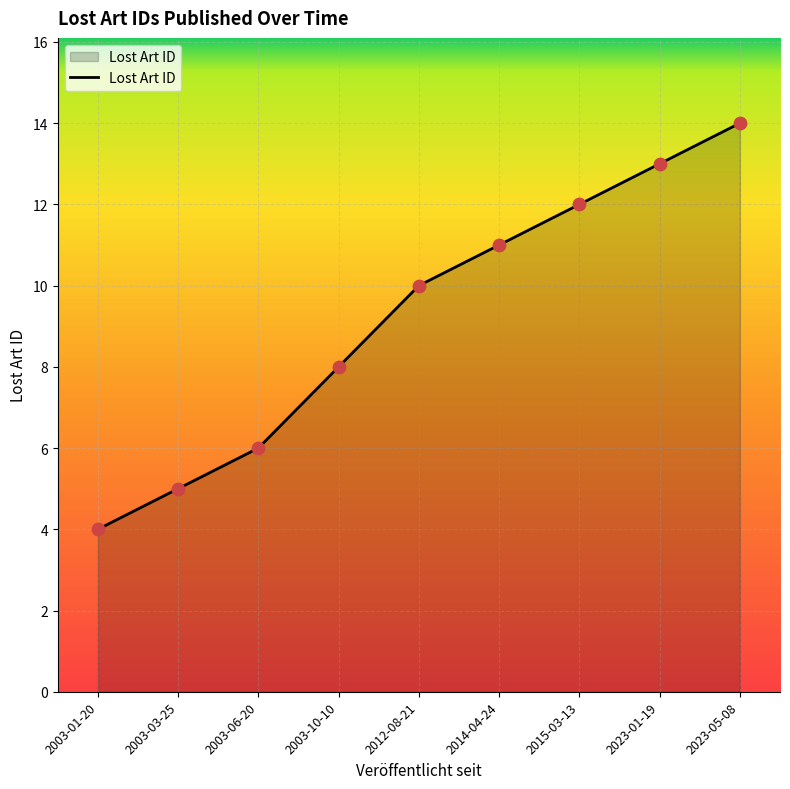

What is the change in value from 2003-06-20 to 2023-05-08?

+8